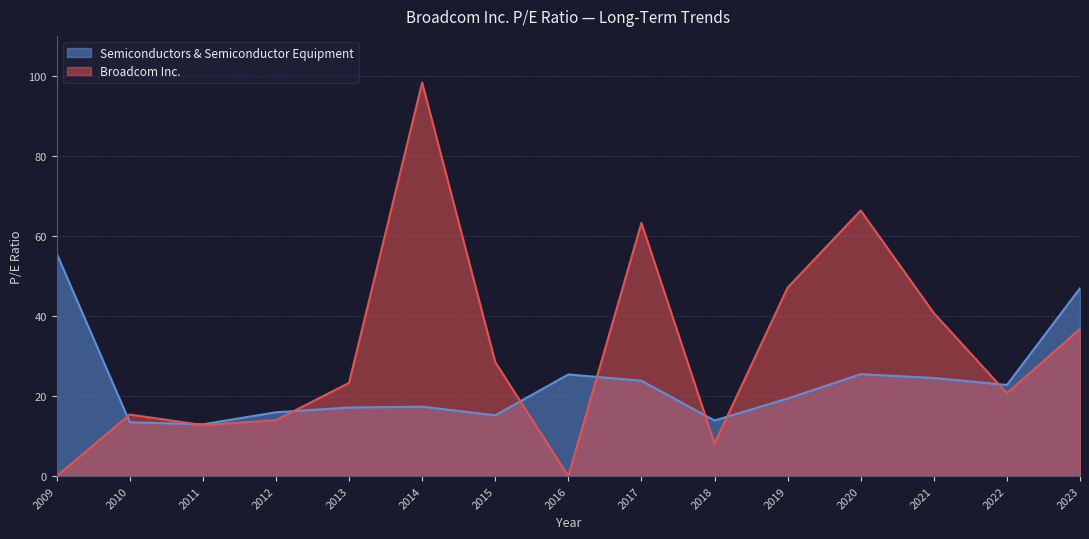

How many lines are shown in the chart?

2